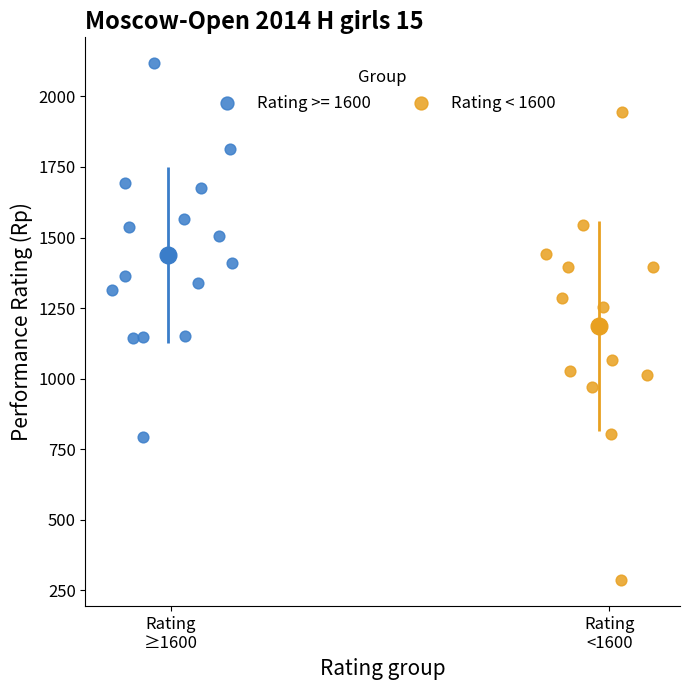

Which series contains the lowest Y value?

Rating < 1600